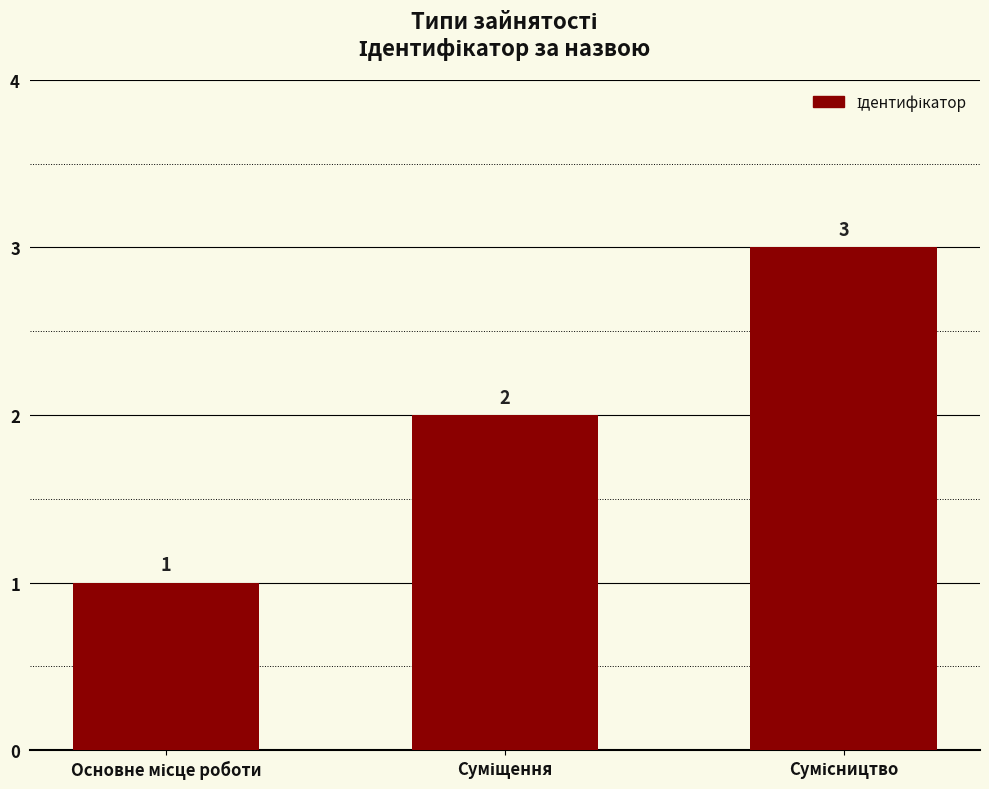

What is the sum of all values?

6